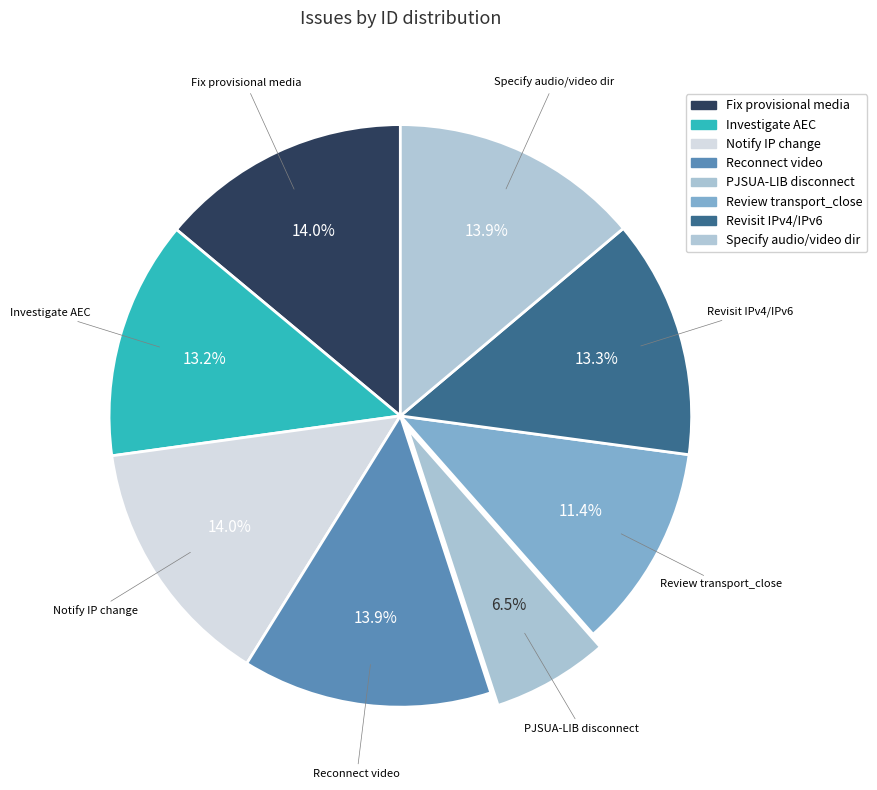

How much of the chart is everything except Fix provisional media?

86.0%